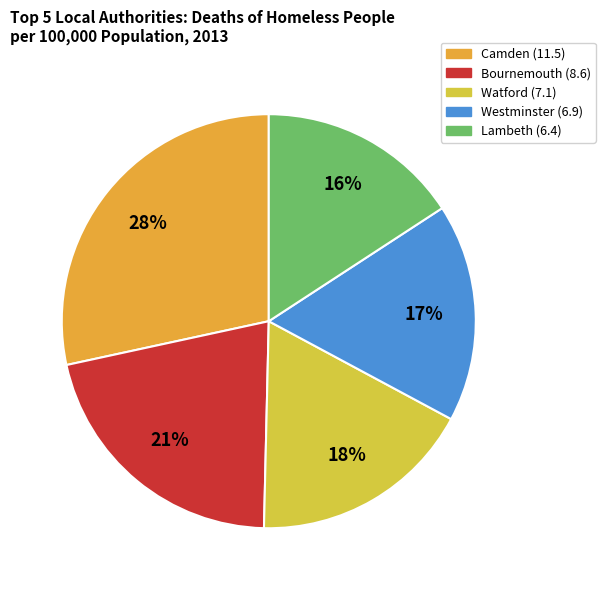

Rank the categories by value from highest to lowest.

Camden, Bournemouth, Watford, Westminster, Lambeth